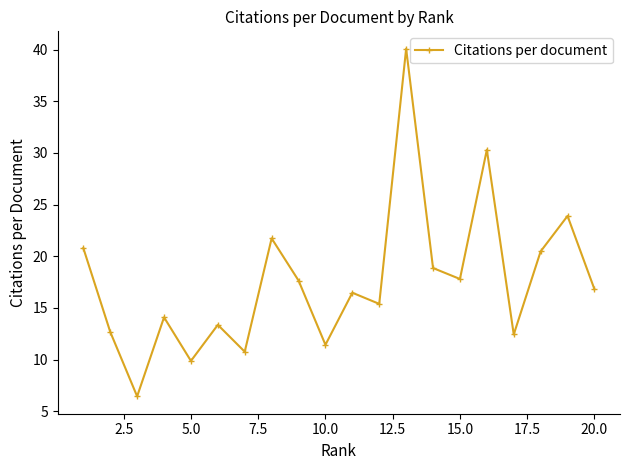

How many lines are shown in the chart?

1